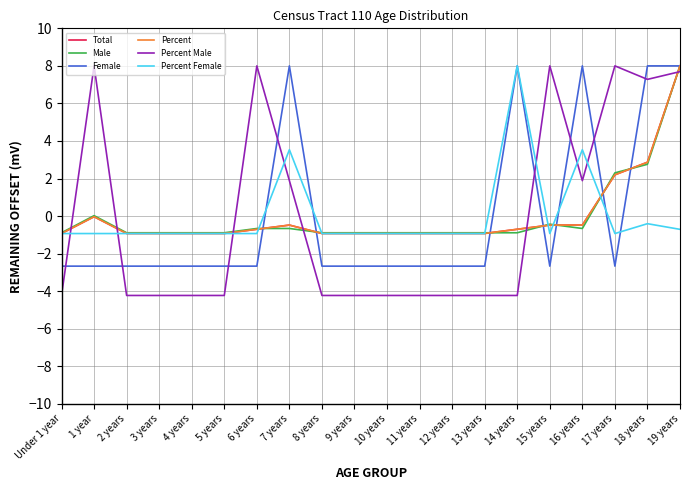

What is the minimum value for Percent Female?

-0.9